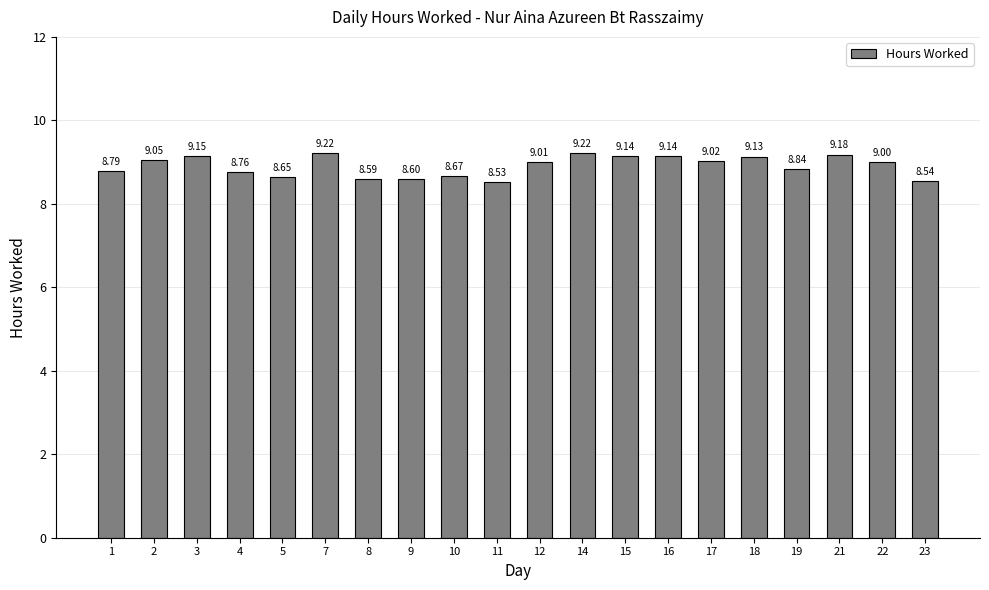

What is the sum of the values at 4 and 10?

17.4